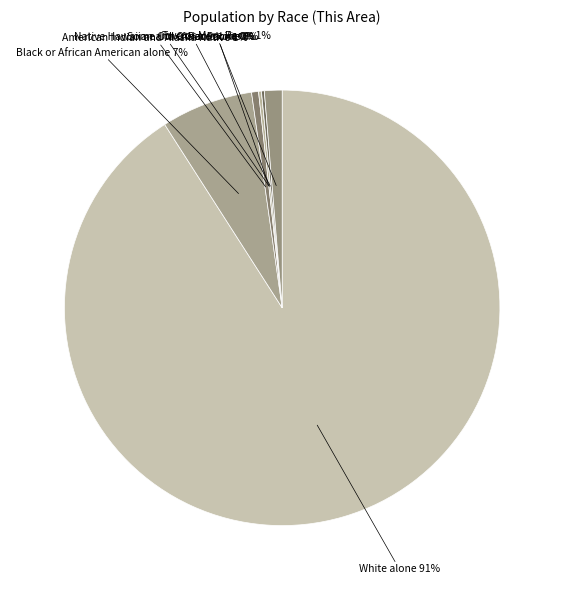

What percentage is the American Indian and Alaska Native slice, to the nearest percent?

1%